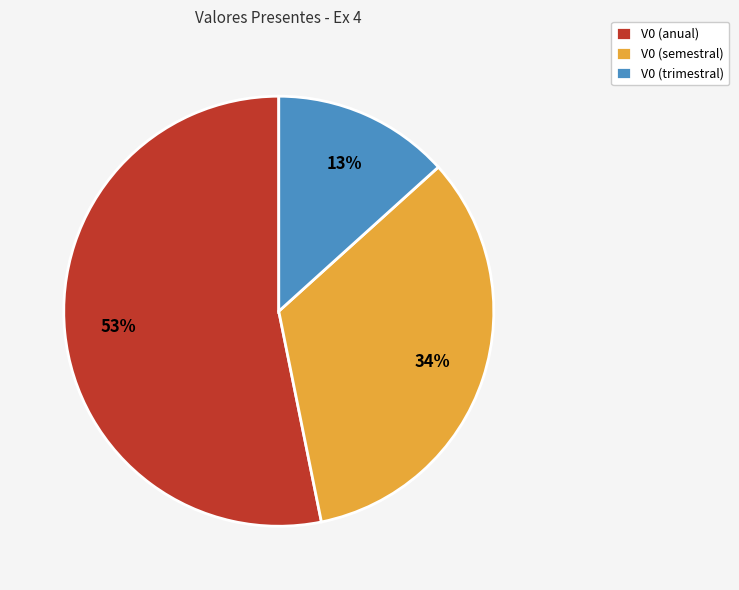

Count the number of slices in the pie.

3